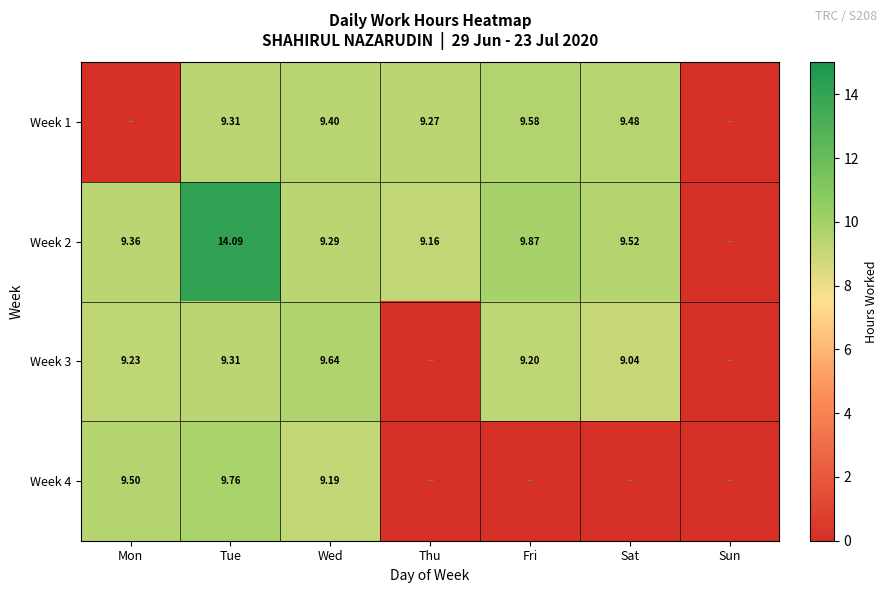

Is the value of Week 1 at Sat greater than the value of Week 3 at Sat?

Yes